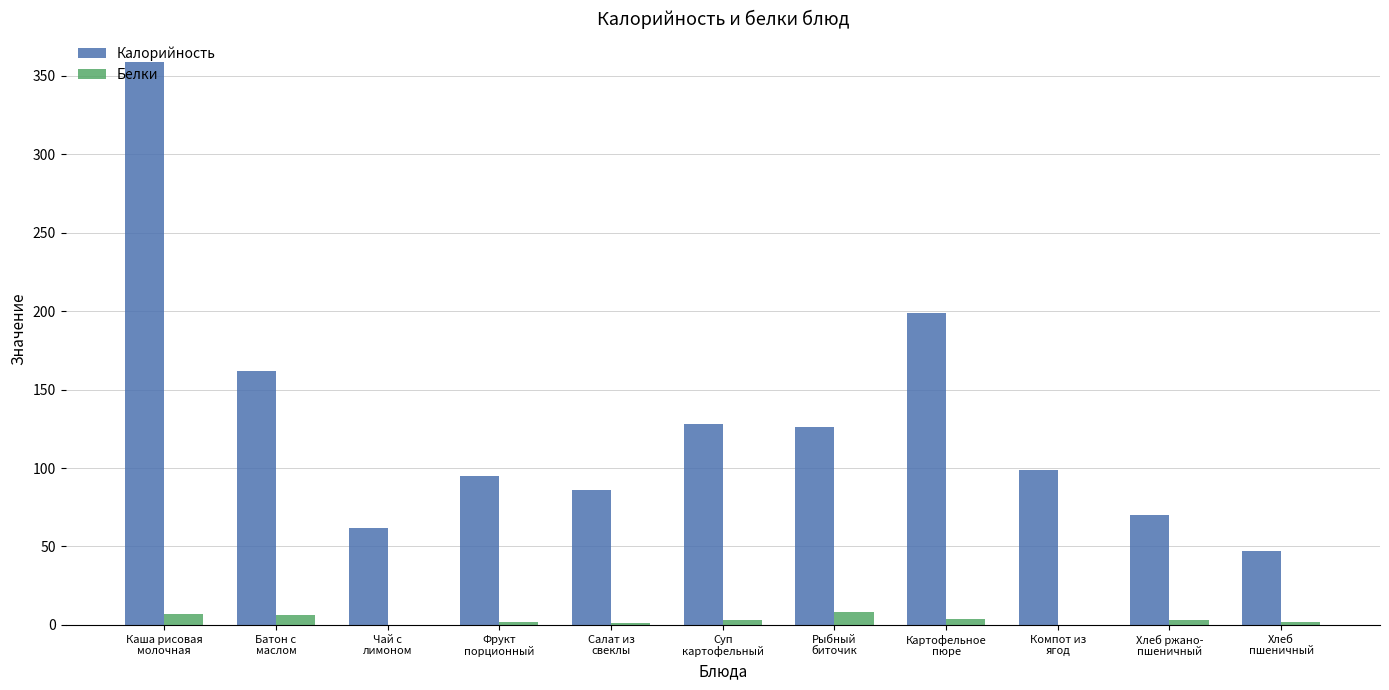

At which category is the sum across all series the highest?

Каша рисовая
молочная